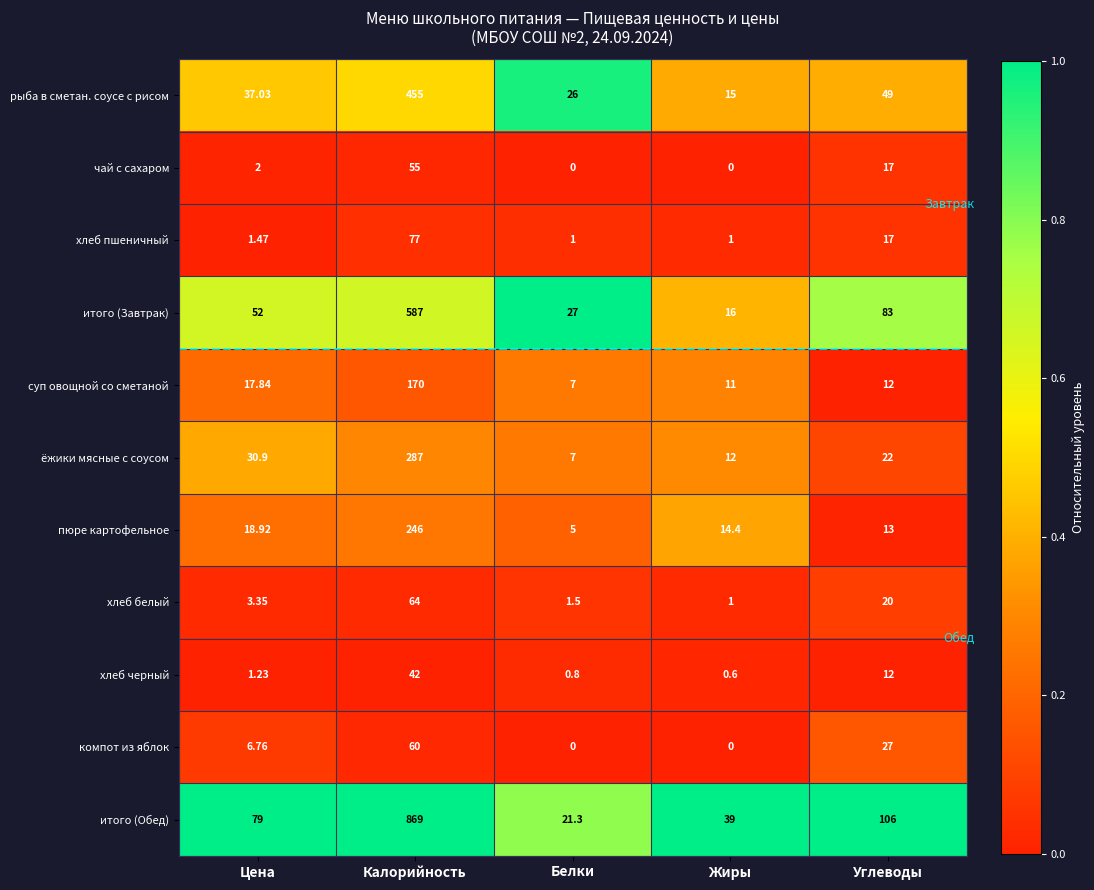

What is the maximum value shown in the chart?

869.0